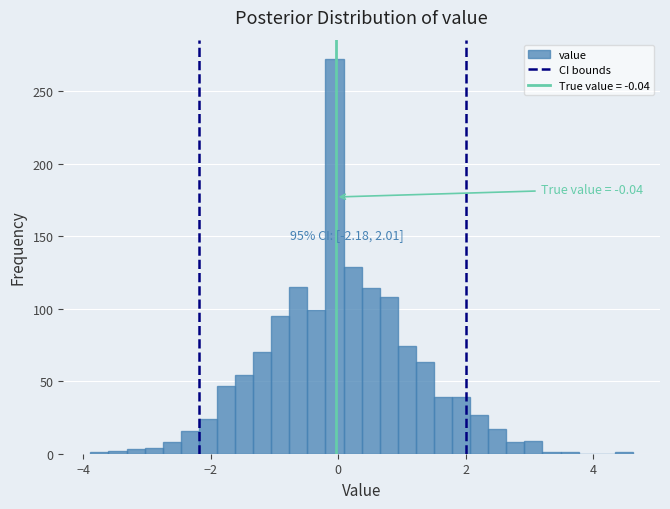

Read against the x-axis, roughly where is the centre of the tallest bar?

0.0